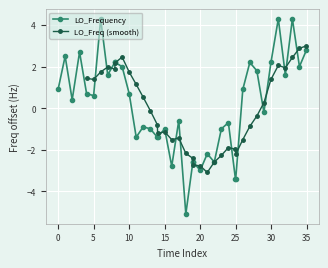

What is the value of the LO_Frequency point at the 9th from the left?

2.2